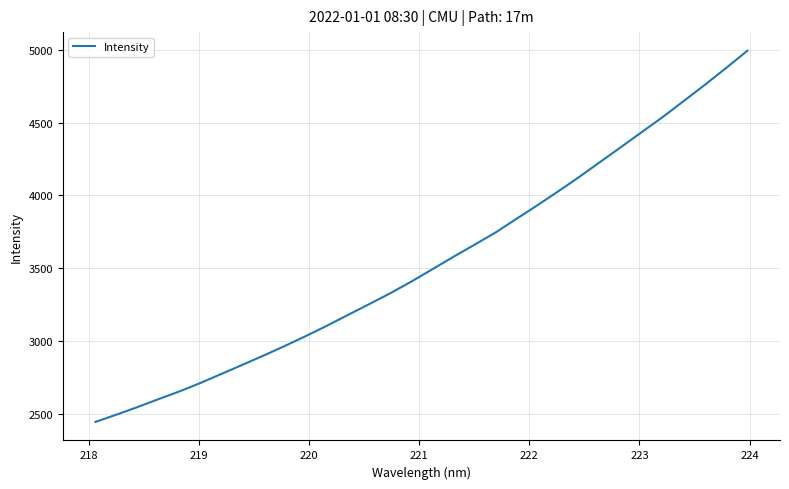

What is the maximum value shown in the chart?

4992.6